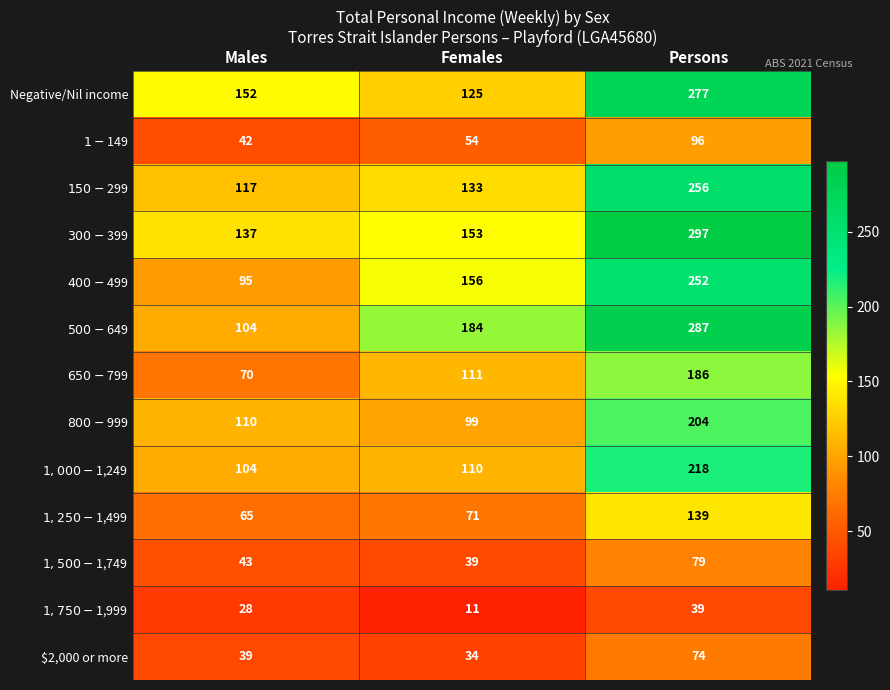

Where is $2,000 or more nearest to the value 54?

Males